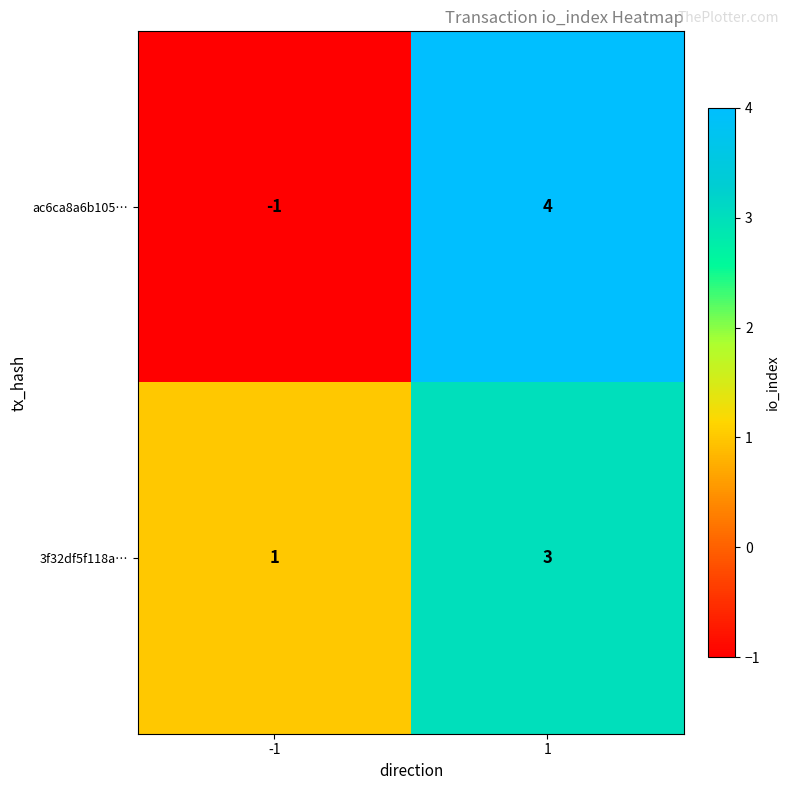

List the series in order of their overall mean, highest first.

3f32df5f118a…, ac6ca8a6b105…